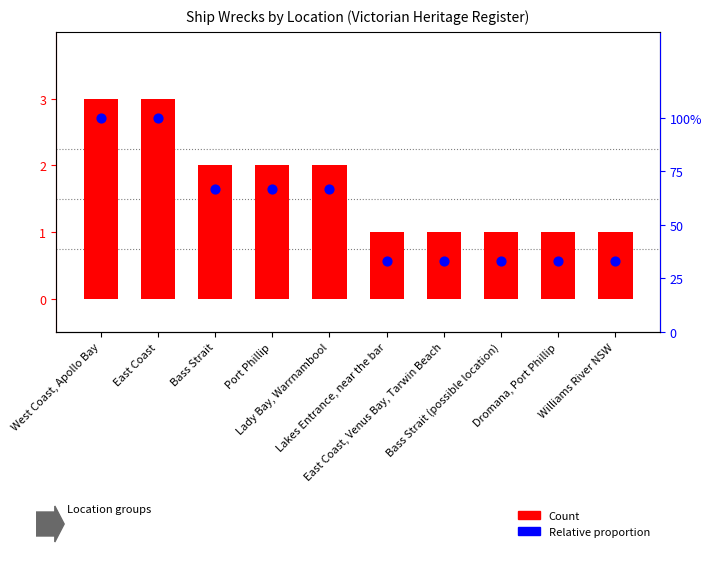

Which series has the largest Y range (max minus min)?

Count